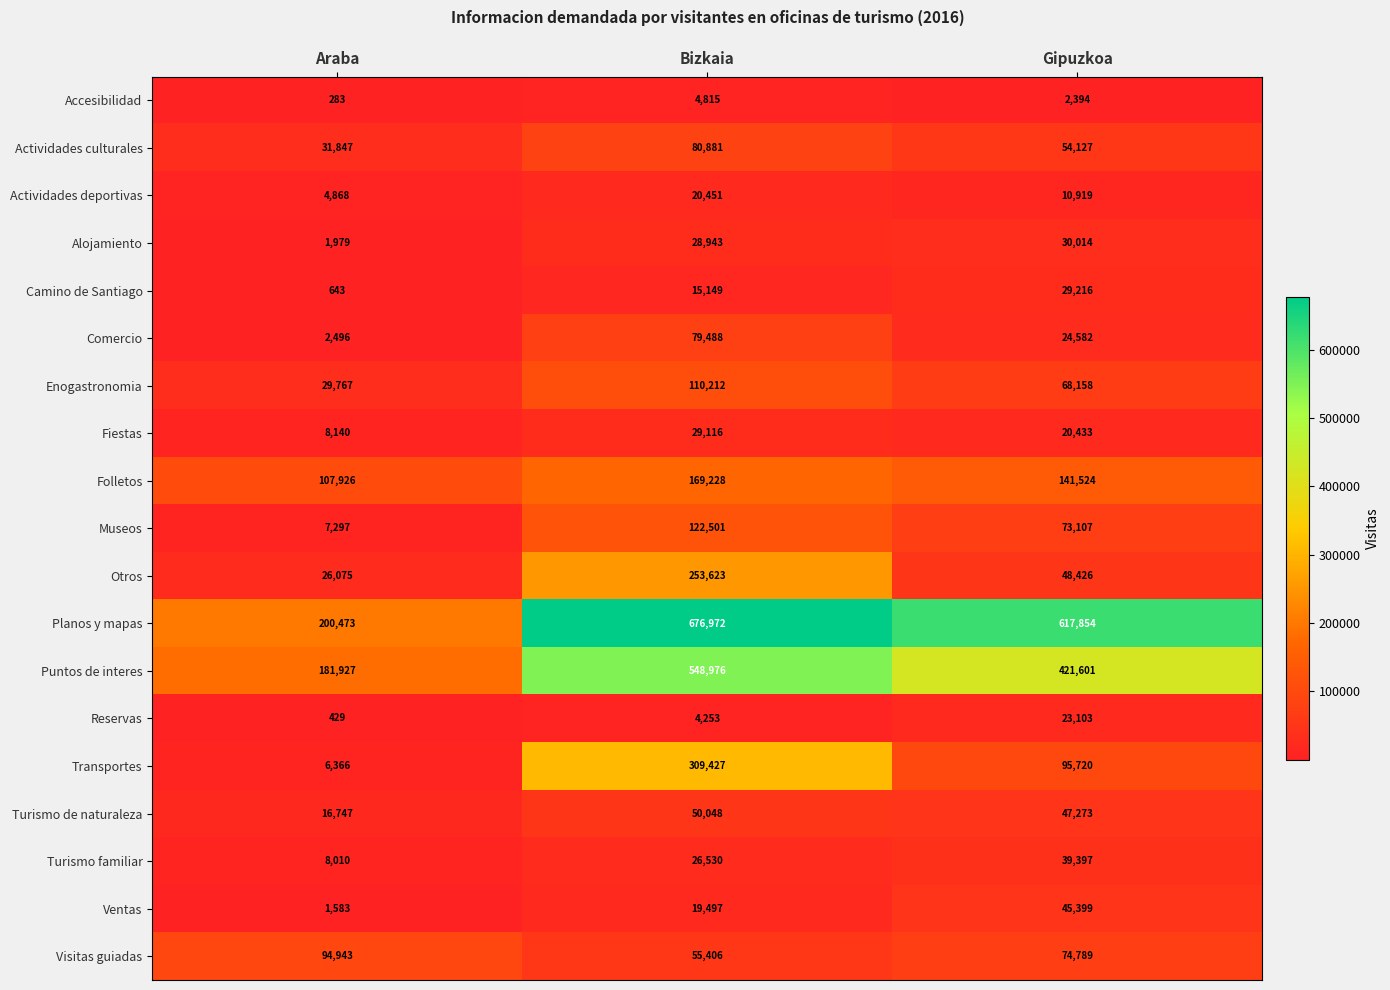

What is the difference between the maximum and second lowest values in the Comercio series?

54906